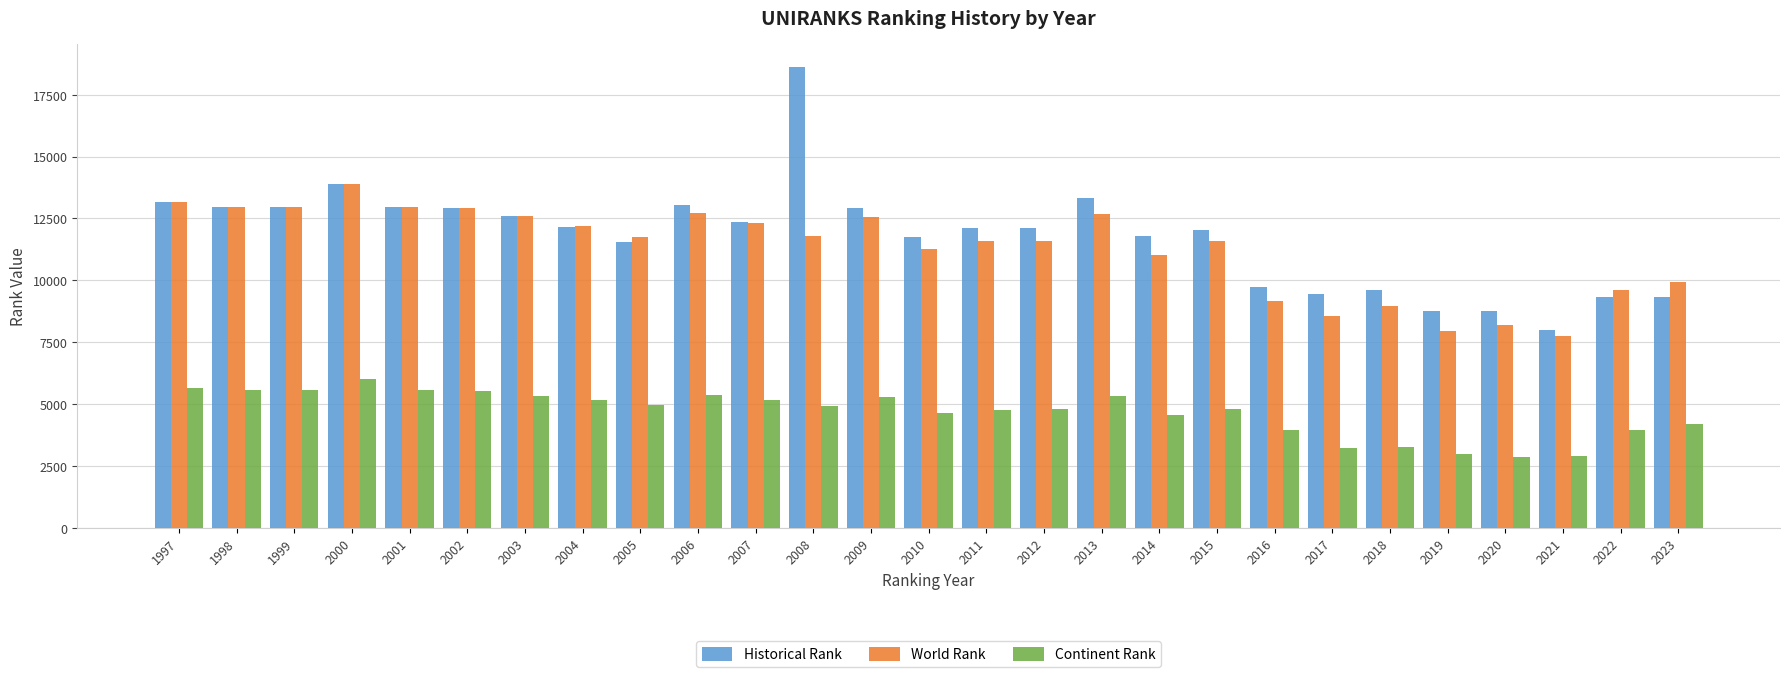

Which category has the highest value in the Historical Rank series?

2008